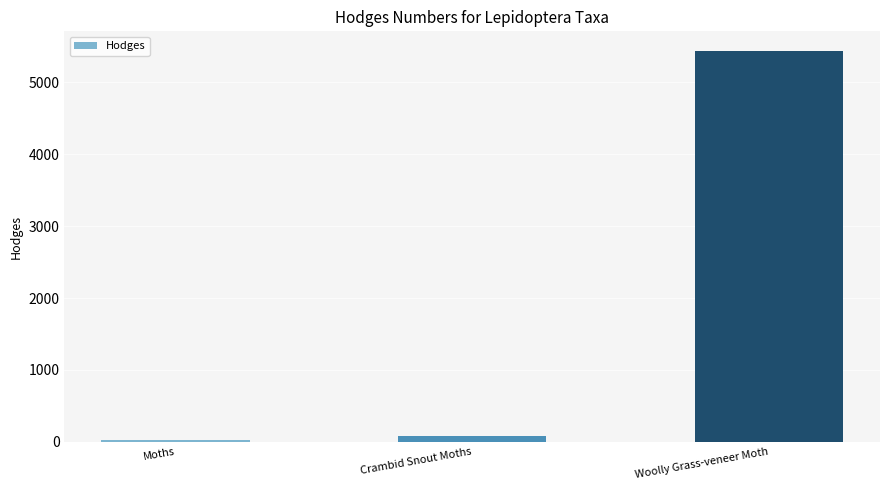

Where does the data first go above 80?

Crambid Snout Moths